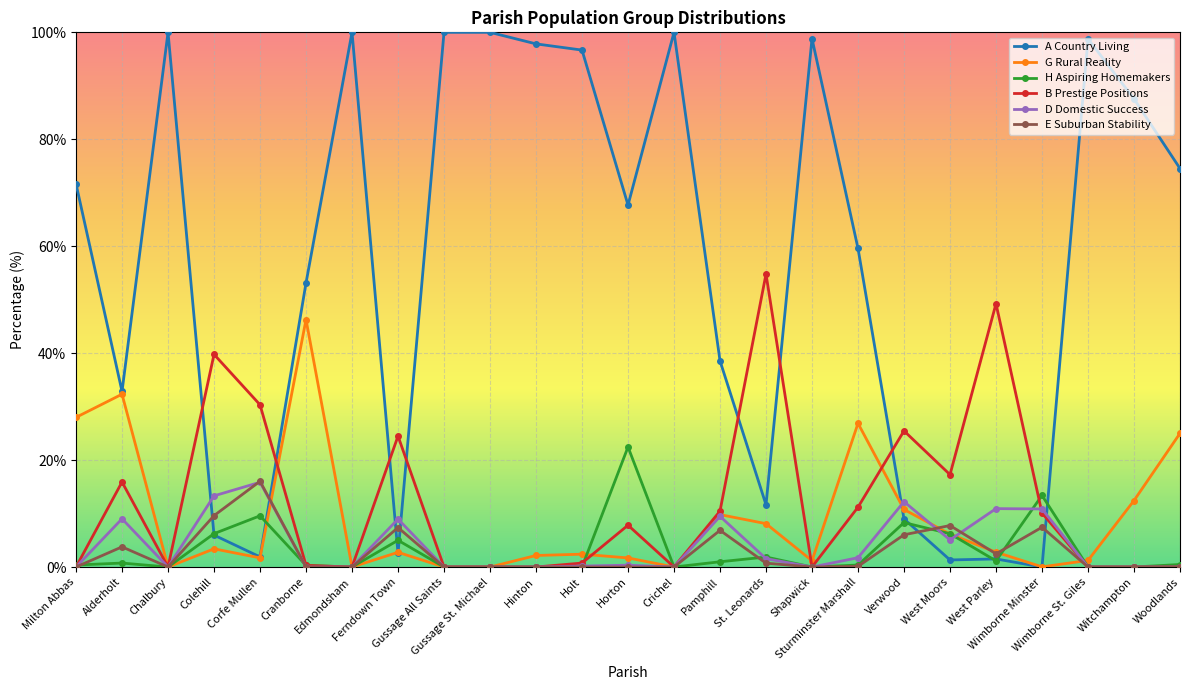

What is the difference between the second highest and second lowest values in the E Suburban Stability series?

9.6